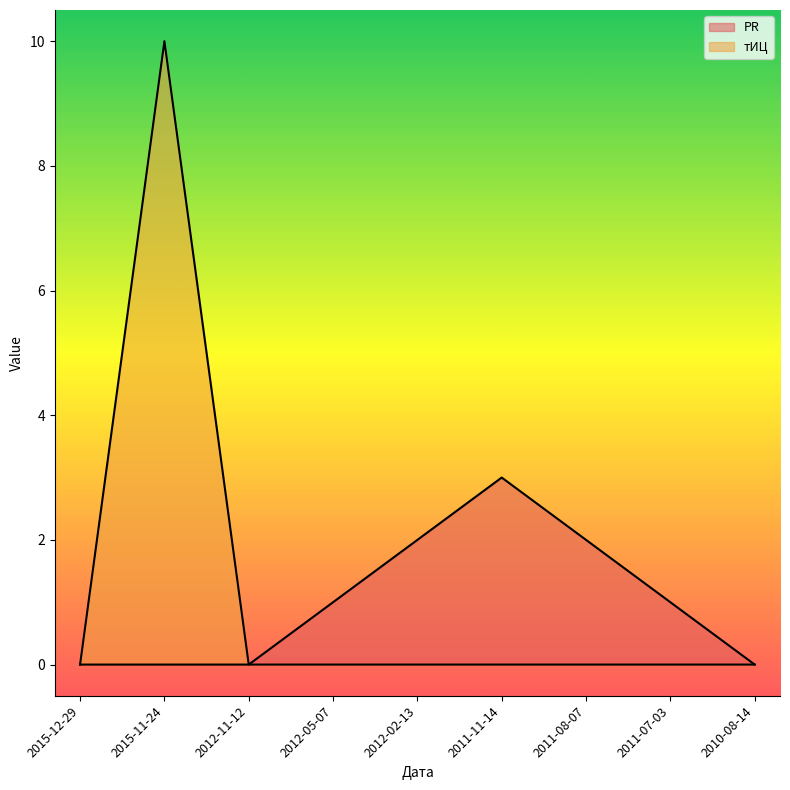

What is the sum of all PR values?

9